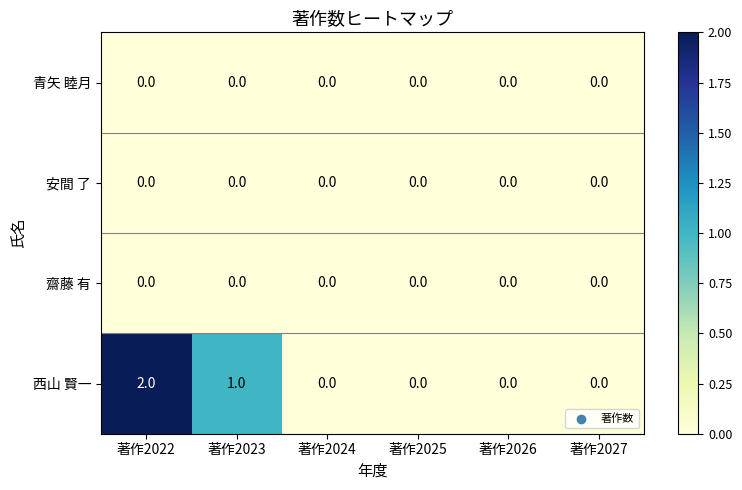

Which series changed the most between 著作2023 and 著作2025?

西山 賢一